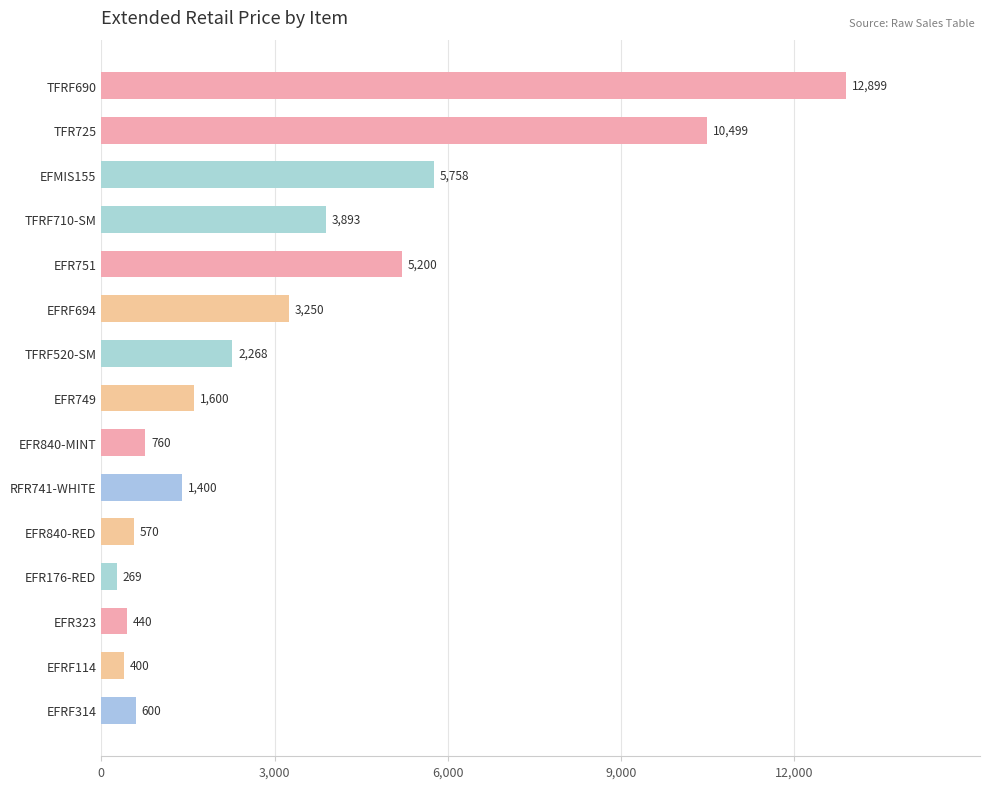

What value does the data have at EFMIS155?

5758.2